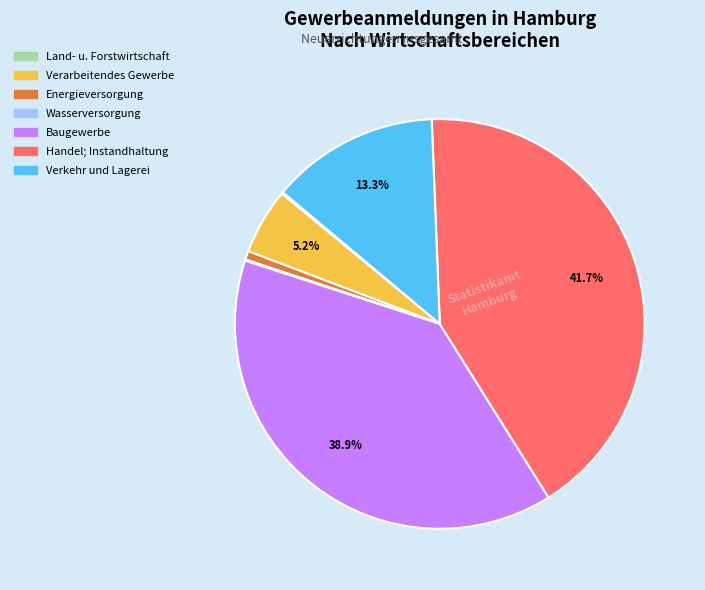

Does any single category account for the majority?

No